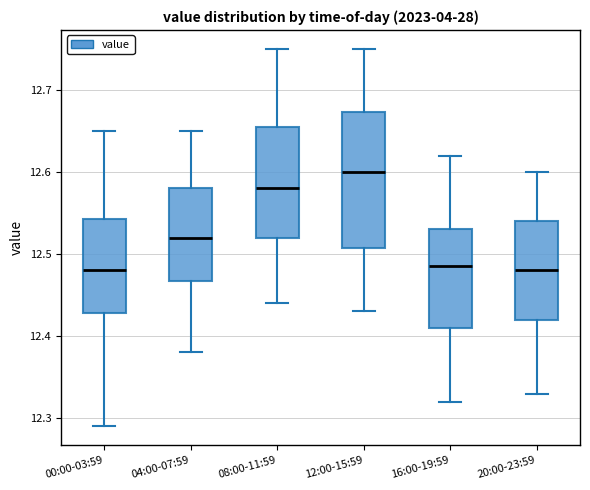

Reading left to right, read every box against the y-axis: the position of its median line, the range the box covers, and the ends of its whiskers. The values are not printed on the chart, so give them approximately, as read against the axis.

00:00-03:59: median 12.48, box 12.43 to 12.54, whiskers 12.29 to 12.65
04:00-07:59: median 12.52, box 12.47 to 12.58, whiskers 12.38 to 12.65
08:00-11:59: median 12.58, box 12.52 to 12.66, whiskers 12.44 to 12.75
12:00-15:59: median 12.60, box 12.51 to 12.67, whiskers 12.43 to 12.75
16:00-19:59: median 12.49, box 12.41 to 12.53, whiskers 12.32 to 12.62
20:00-23:59: median 12.48, box 12.42 to 12.54, whiskers 12.33 to 12.60